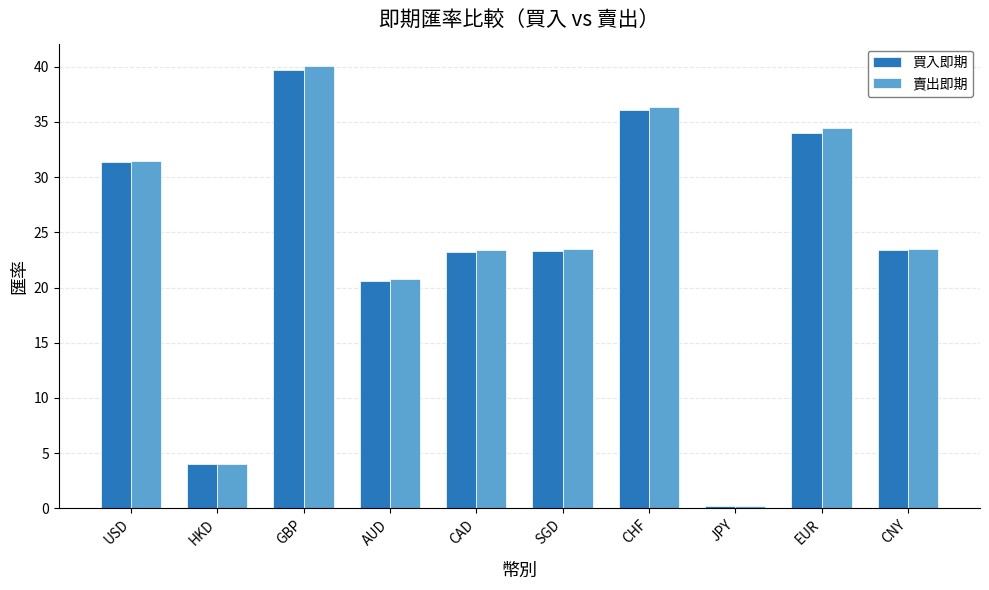

What is the sum of all 買入即期 values?

235.9